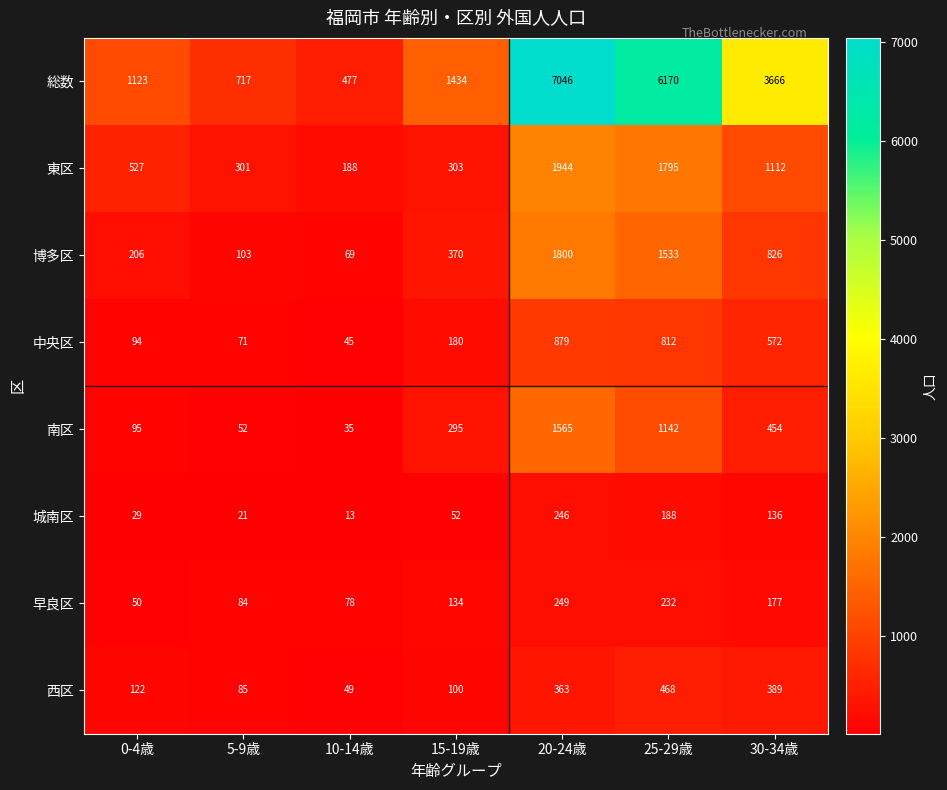

List the series in order of their peak value, lowest first.

城南区, 早良区, 西区, 中央区, 南区, 博多区, 東区, 総数